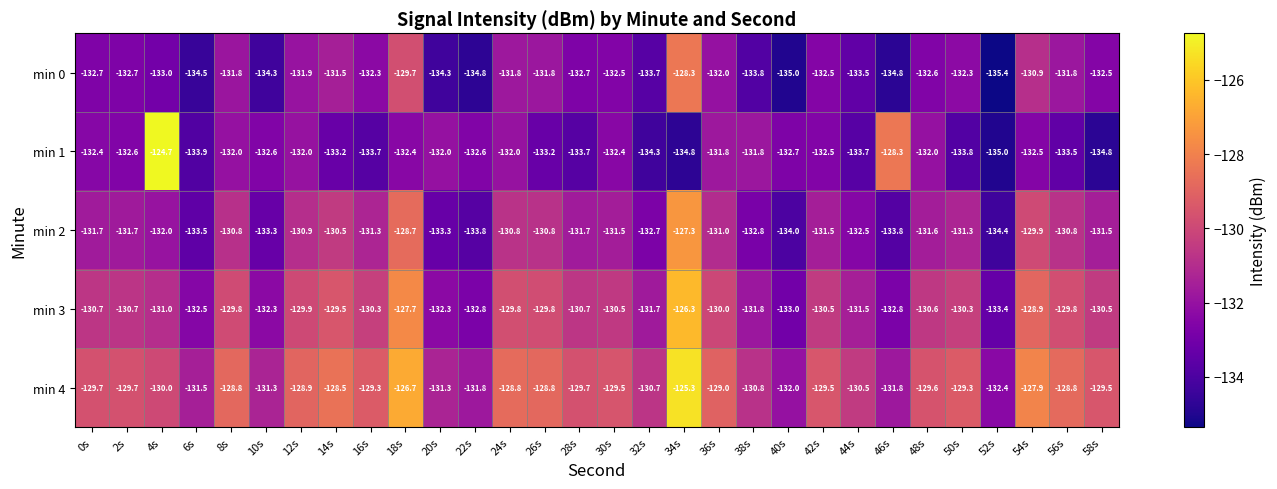

At which label does min 2 first exceed -131?

8s